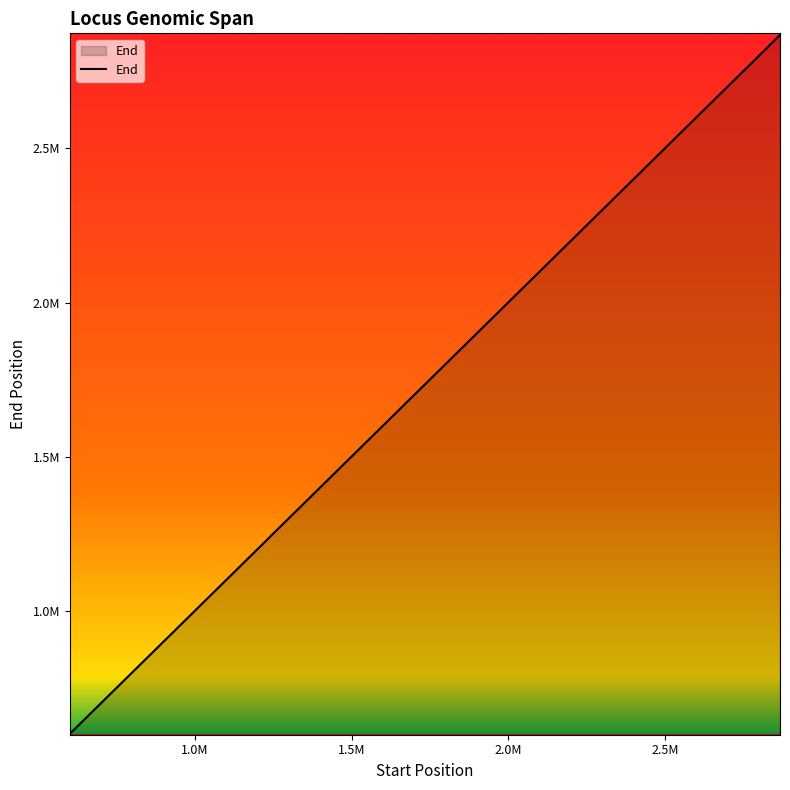

Does the chart have visible grid lines?

No